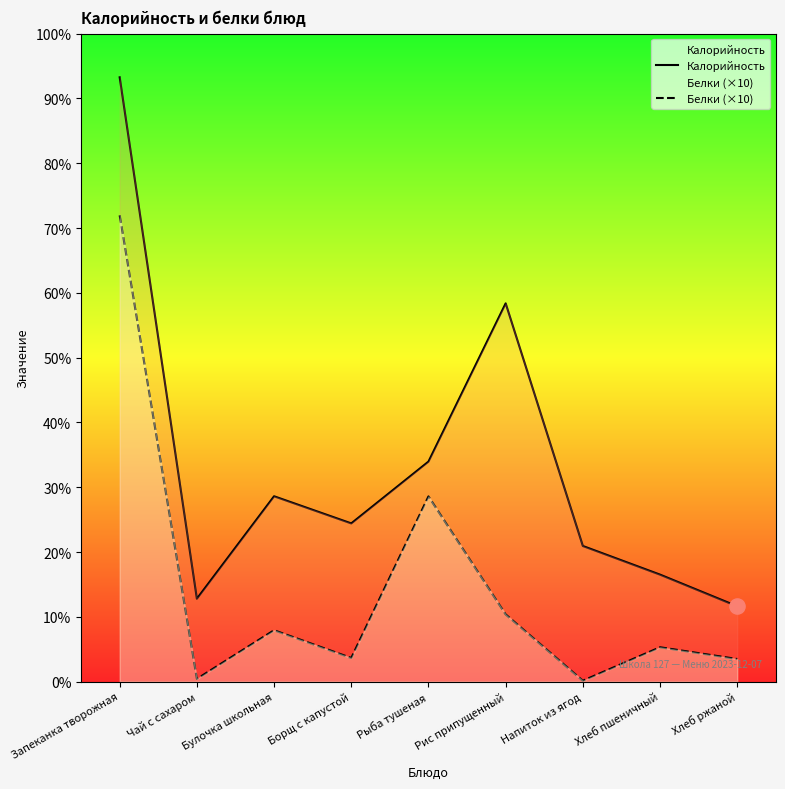

What is the total value across all series at Рис припущенный?

295.6